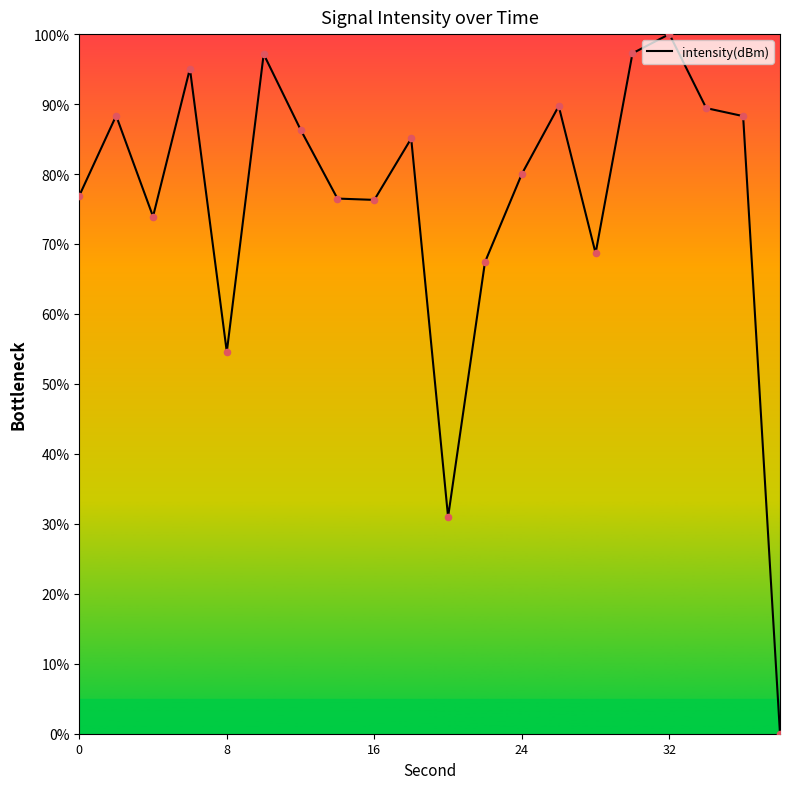

What is the maximum value shown in the chart?

100.0